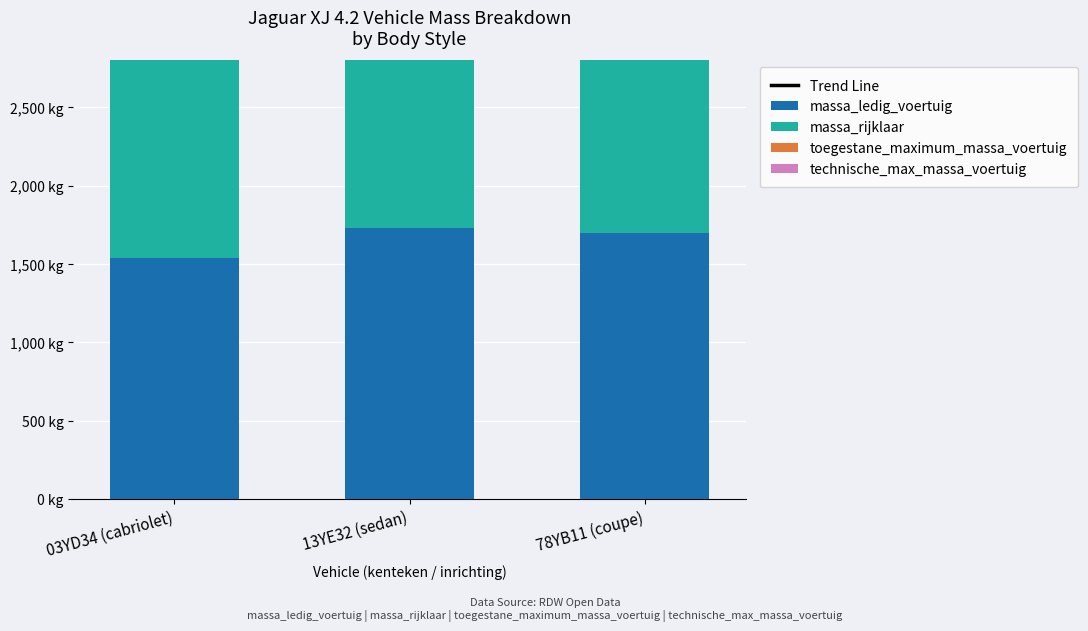

What is the highest value of the toegestane_maximum_massa_voertuig series?

2210